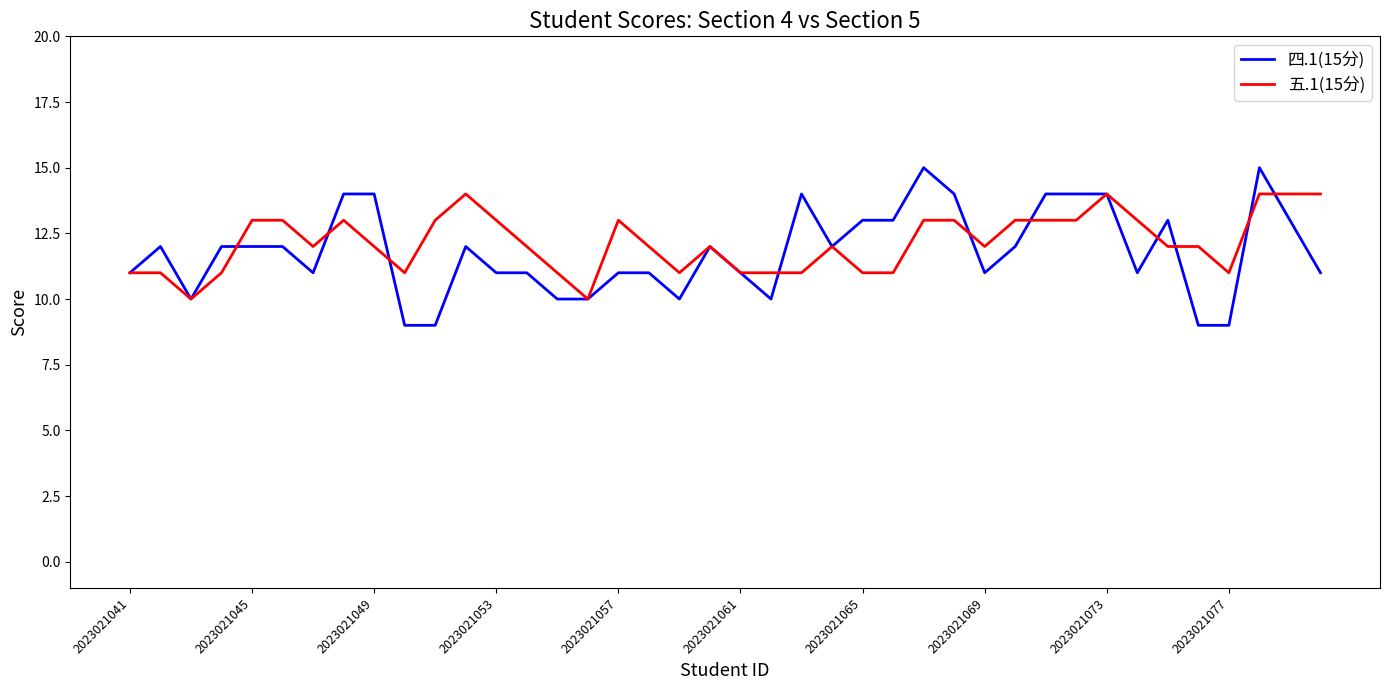

Reading left to right, transcribe all the data shown in this chart.

四.1(15分): 11	12	10	12	12	12	11	14	14	9	9	12	11	11	10	10	11	11	10	12	11	10	14	12	13	13	15	14	11	12	14	14	14	11	13	9	9	15	13	11
五.1(15分): 11	11	10	11	13	13	12	13	12	11	13	14	13	12	11	10	13	12	11	12	11	11	11	12	11	11	13	13	12	13	13	13	14	13	12	12	11	14	14	14